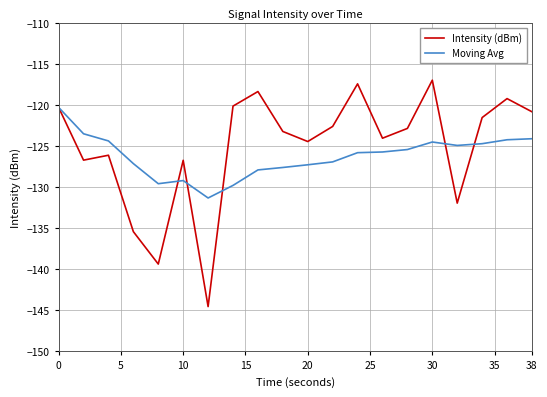

Which series has the widest spread of values?

Intensity (dBm)